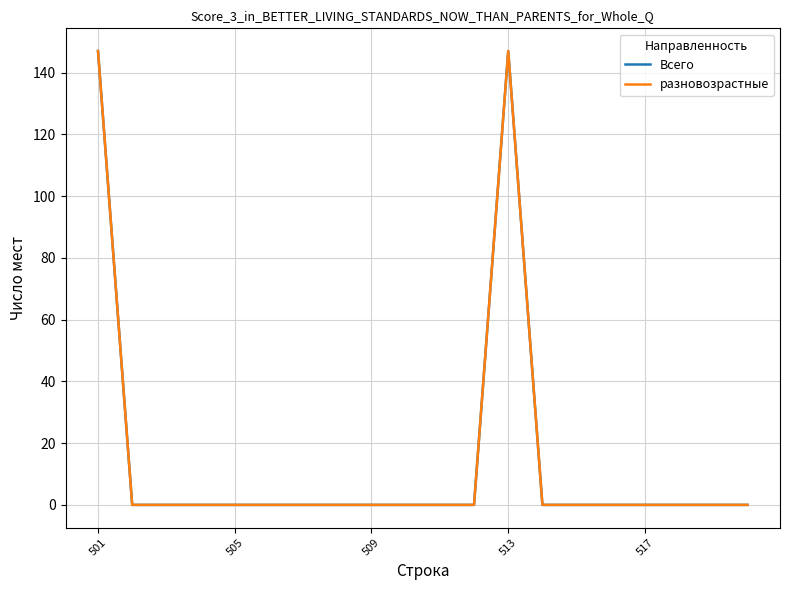

Which series has the largest total across all categories?

Всего